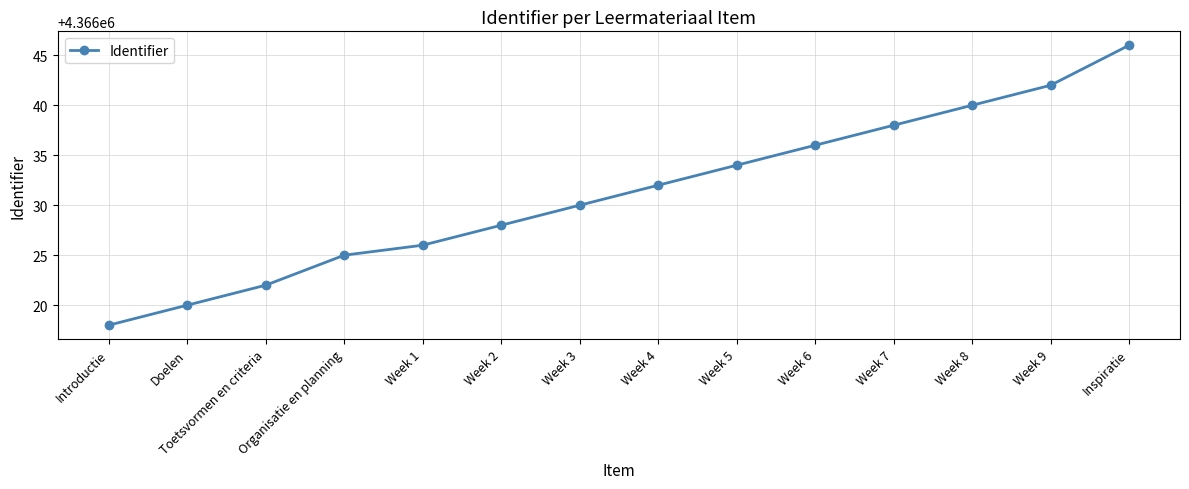

What is the average value?

4366031